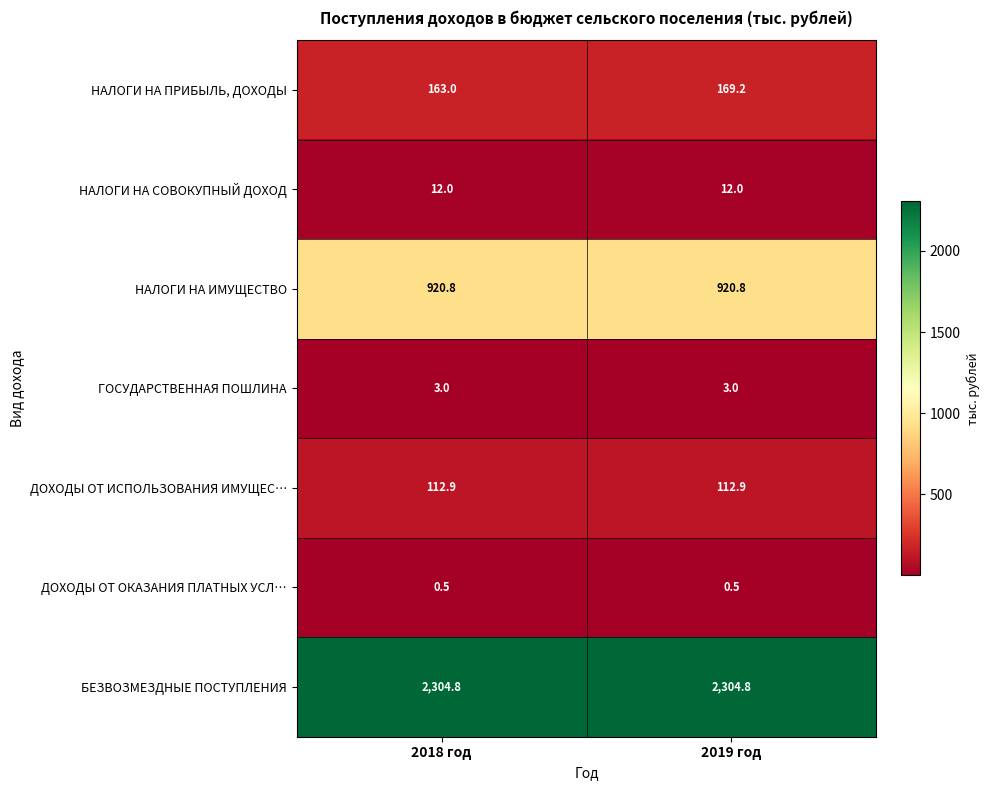

Reading right to left, extract all data points from this chart.

НАЛОГИ НА ПРИБЫЛЬ, ДОХОДЫ: 169.2	163.0
НАЛОГИ НА СОВОКУПНЫЙ ДОХОД: 12.0	12.0
НАЛОГИ НА ИМУЩЕСТВО: 920.8	920.8
ГОСУДАРСТВЕННАЯ ПОШЛИНА: 3.0	3.0
ДОХОДЫ ОТ ИСПОЛЬЗОВАНИЯ ИМУЩЕС…: 112.9	112.9
ДОХОДЫ ОТ ОКАЗАНИЯ ПЛАТНЫХ УСЛ…: 0.5	0.5
БЕЗВОЗМЕЗДНЫЕ ПОСТУПЛЕНИЯ: 2304.8	2304.8